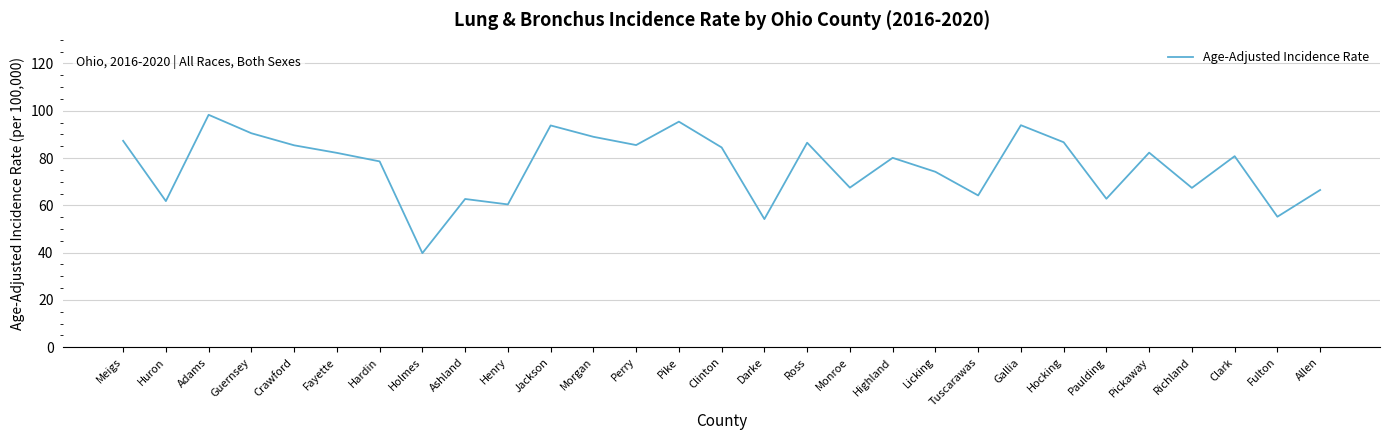

What value does the data have at Clinton?

84.5